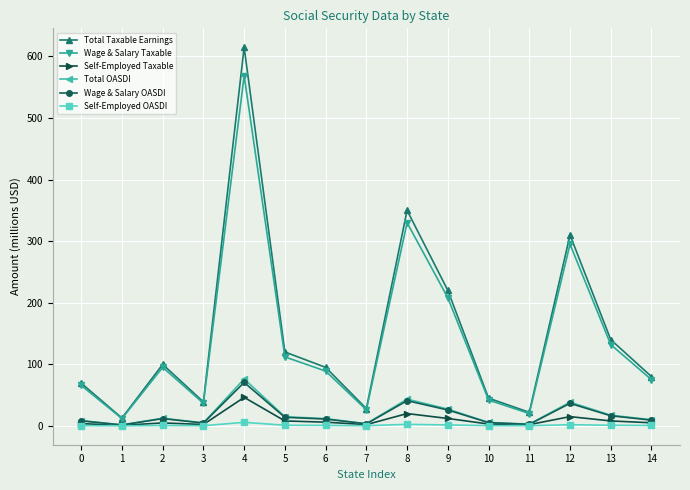

Which series has the largest range (max minus min)?

Total Taxable Earnings